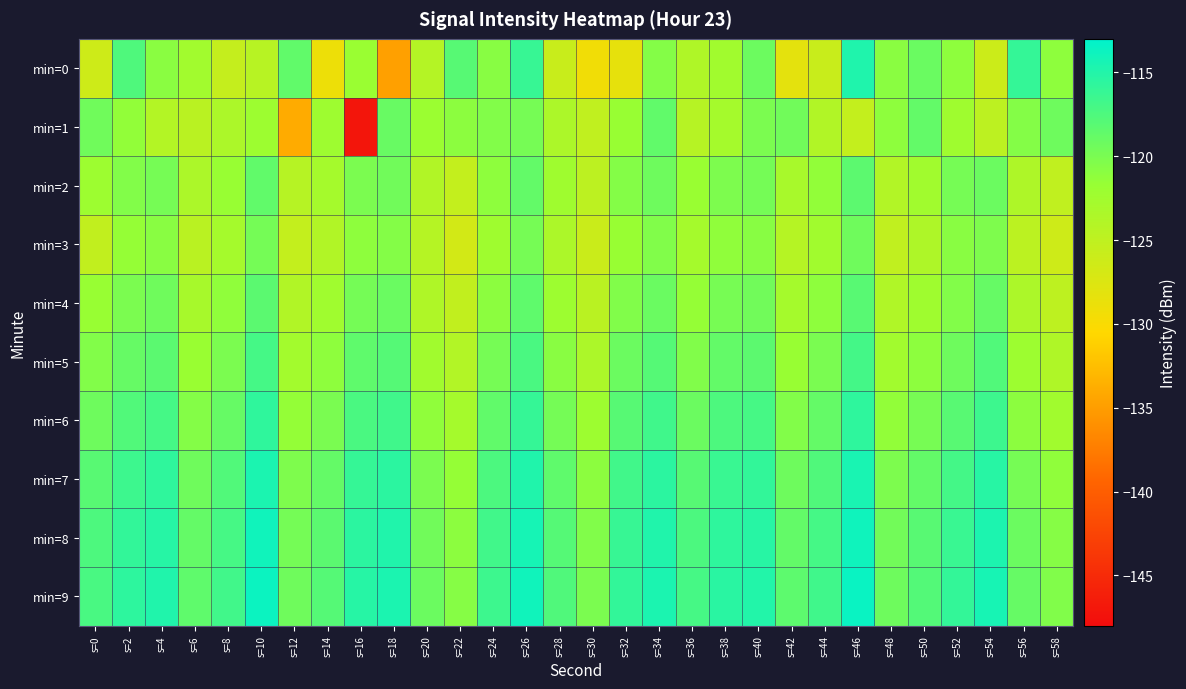

What is the difference between the highest and lowest values at s=0?

9.0